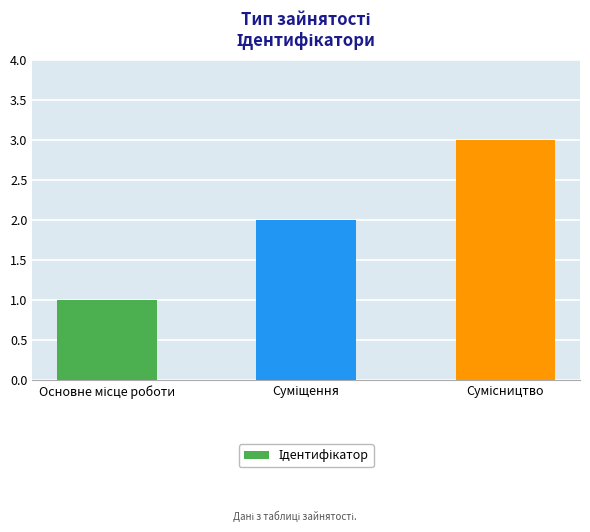

What is the value of the 1st bar from the left?

1